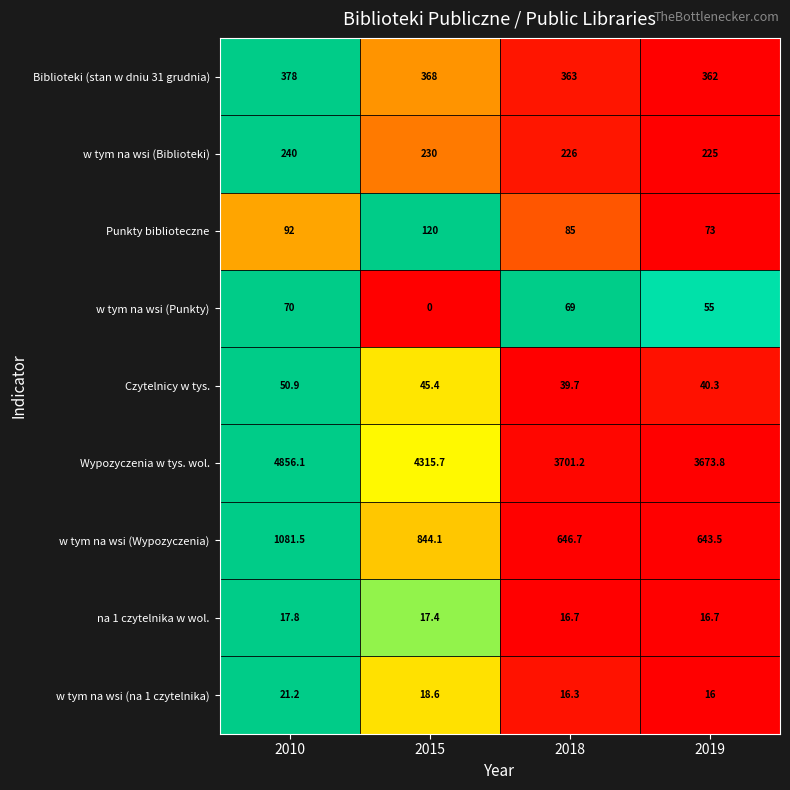

Count the number of categories in the chart.

4